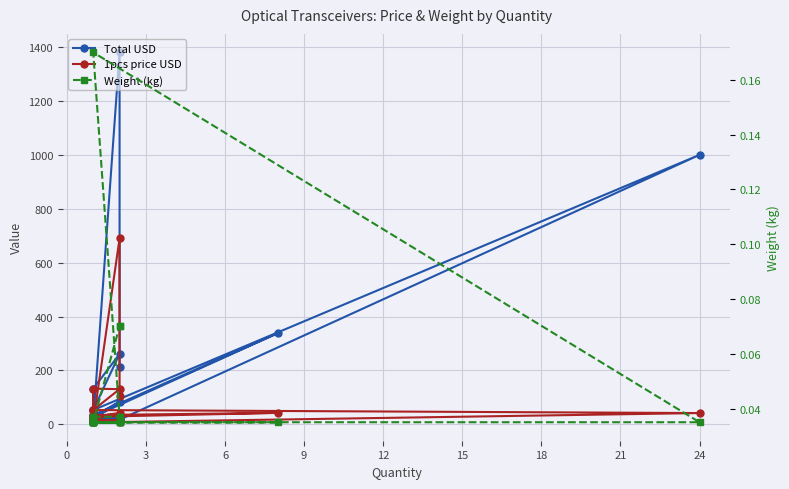

How many values in the 1pcs price USD series exceed 34?

10